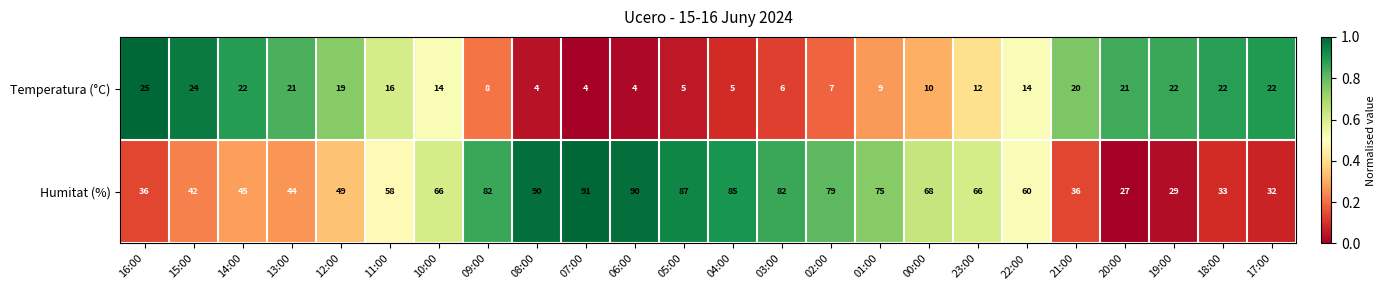

Is the value of Humitat (%) at 14:00 greater than the value of Temperatura (°C) at 02:00?

Yes